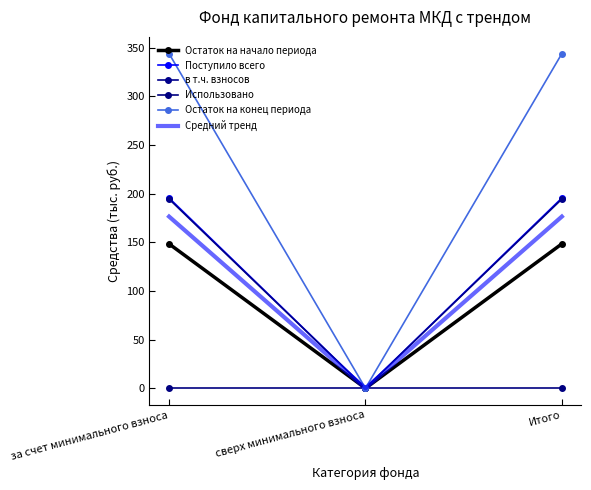

True or false: Остаток на конец периода has a value of 494.8 at за счет минимального взноса.

False